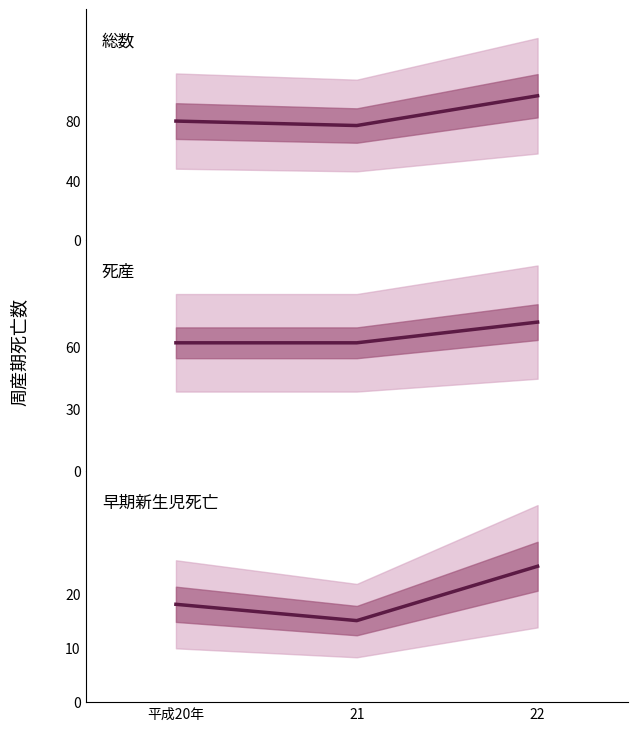

Rank the series at 21 from lowest to highest value.

早期新生児_総数, 死産_総数, 総数_総計